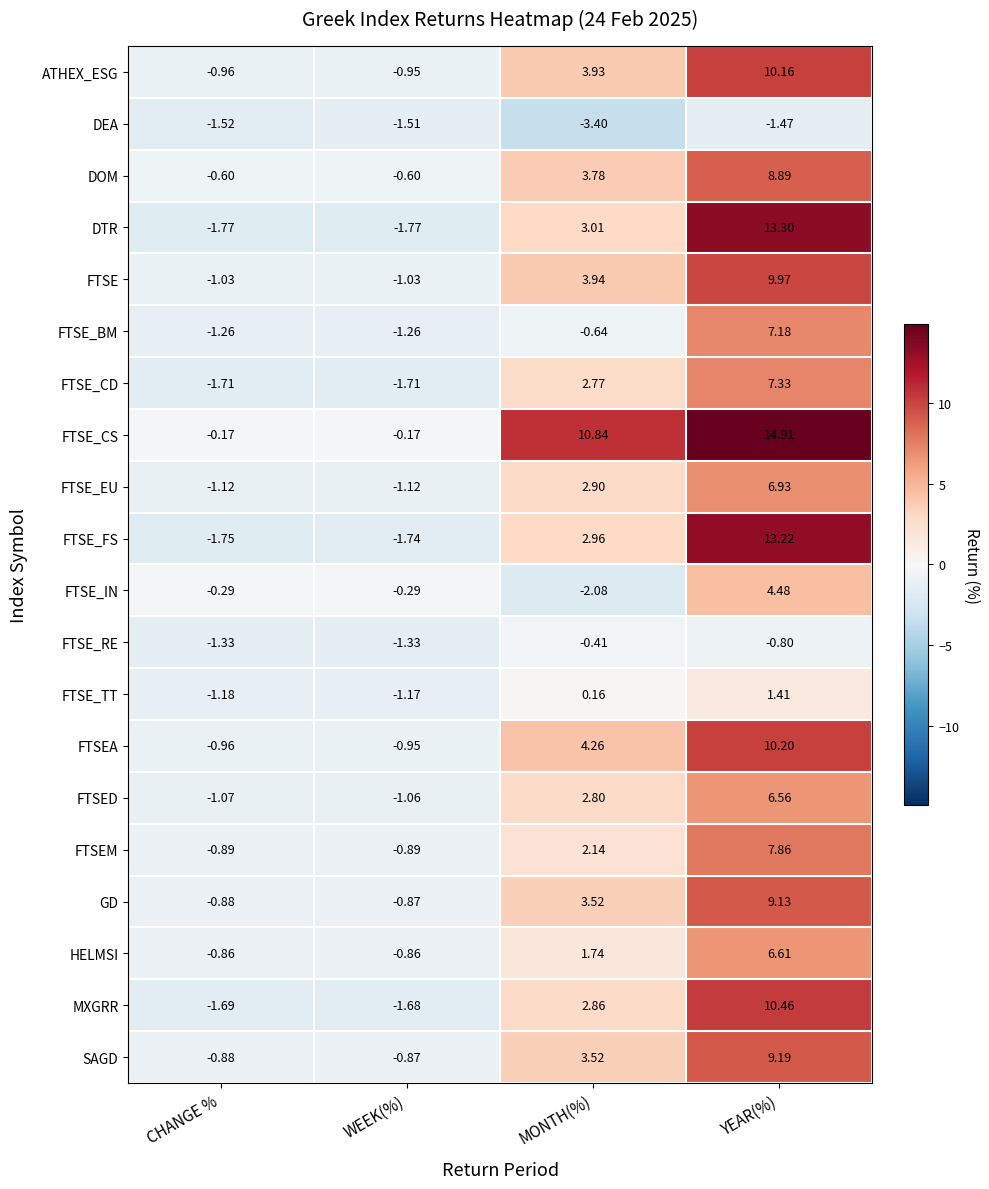

At which category does the chart reach its peak across all series?

YEAR(%)